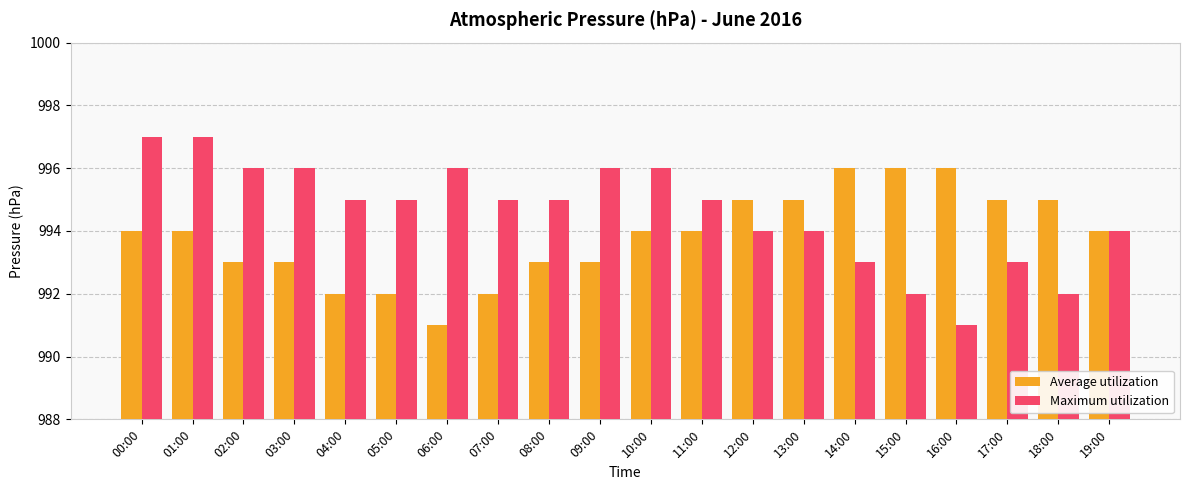

What is the average value of the Maximum utilization series?

995